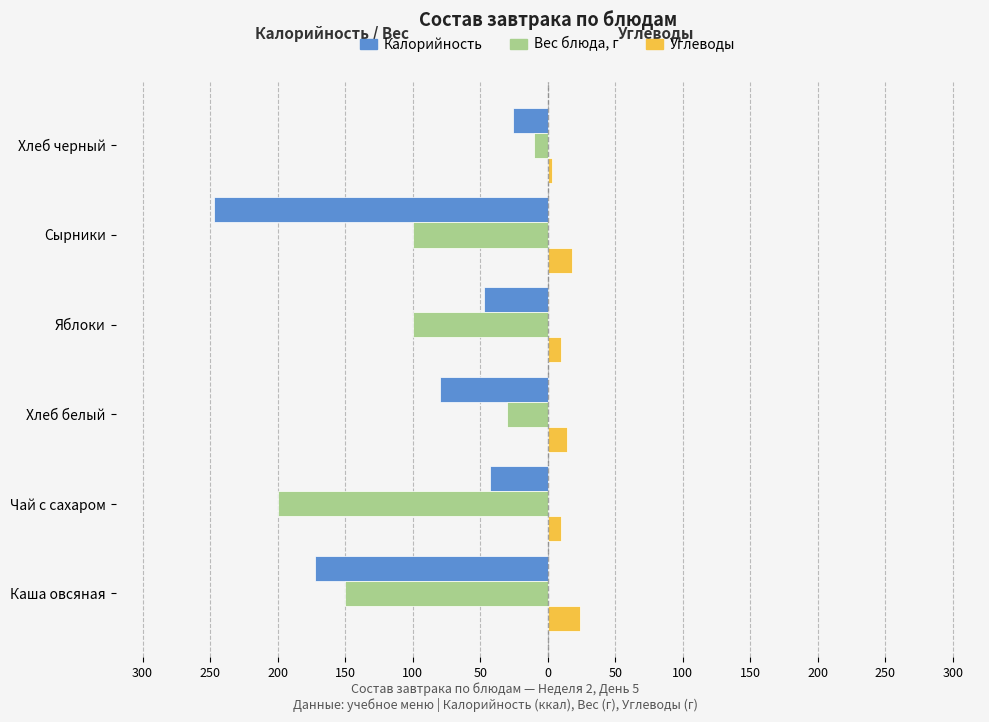

What are all the series names shown in the legend?

Калорийность, Вес блюда, г, Углеводы